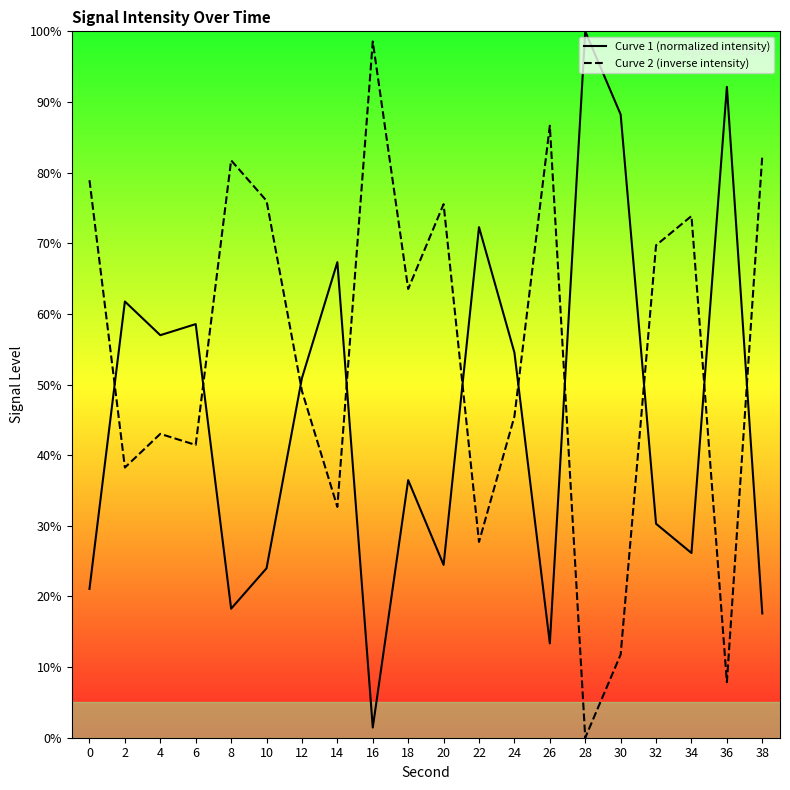

What is the maximum value shown in the chart?

100.0